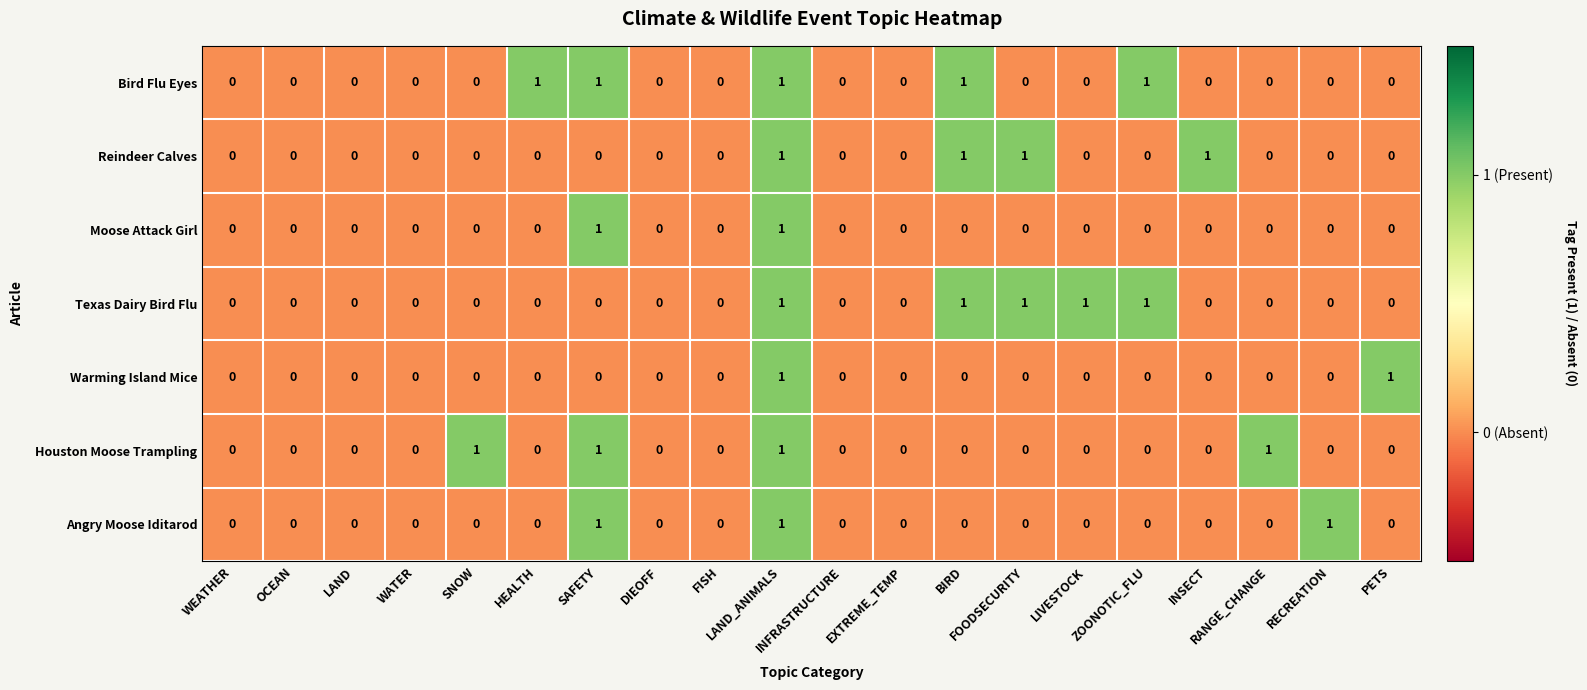

What is the sum of all Houston Moose Trampling values?

4